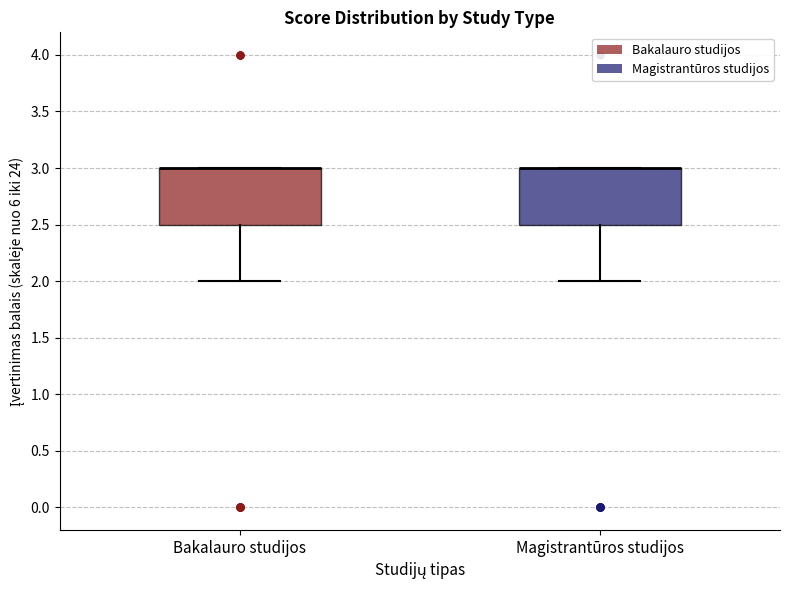

Where does the lower whisker of the box for Bakalauro studijos end on the y-axis? The values are not printed on the chart, so give them approximately, as read against the axis.

2.0